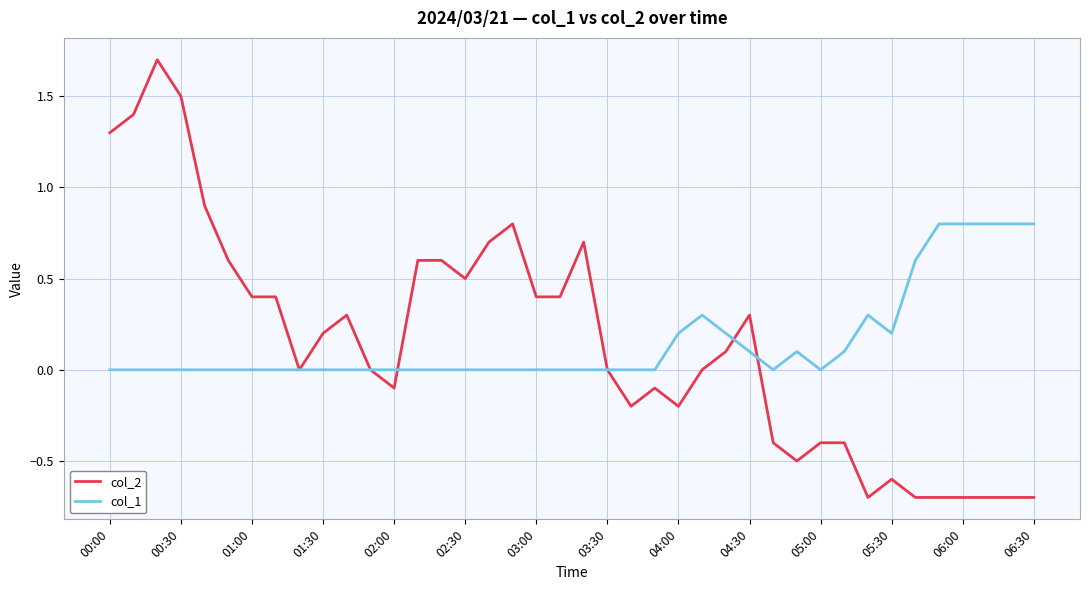

What is the maximum value for col_1?

0.8